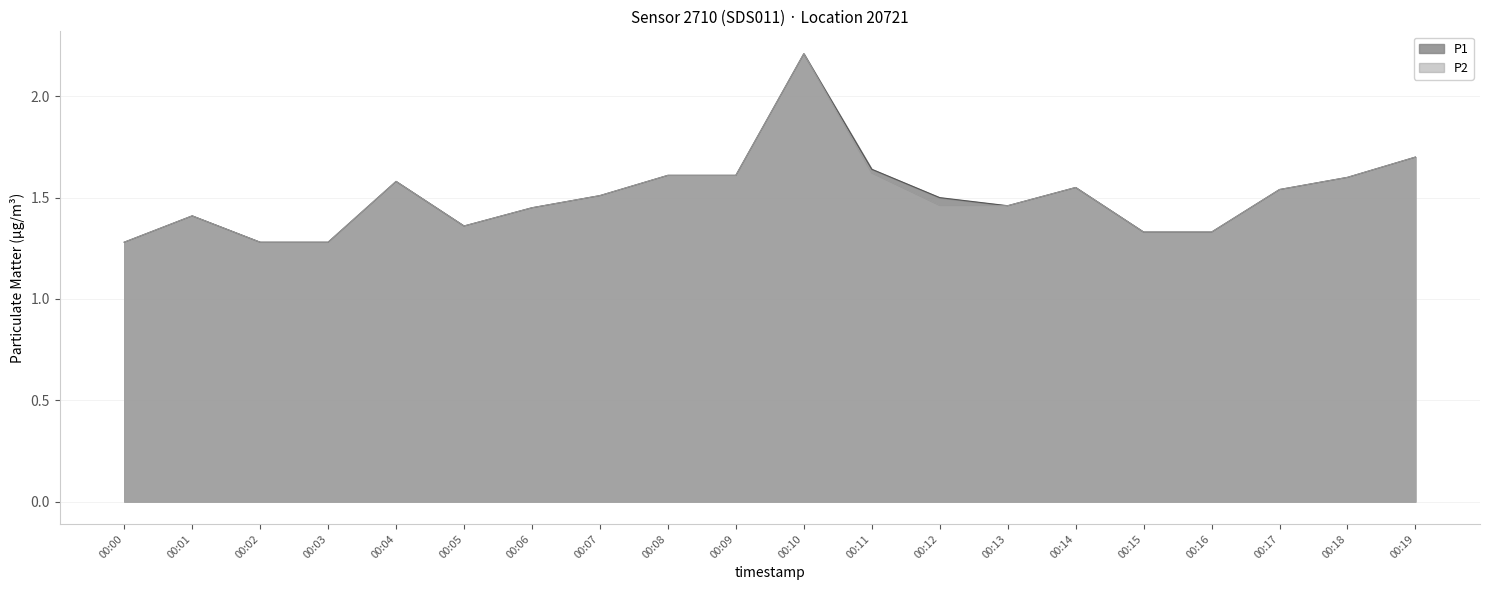

How many series are shown in this chart?

2